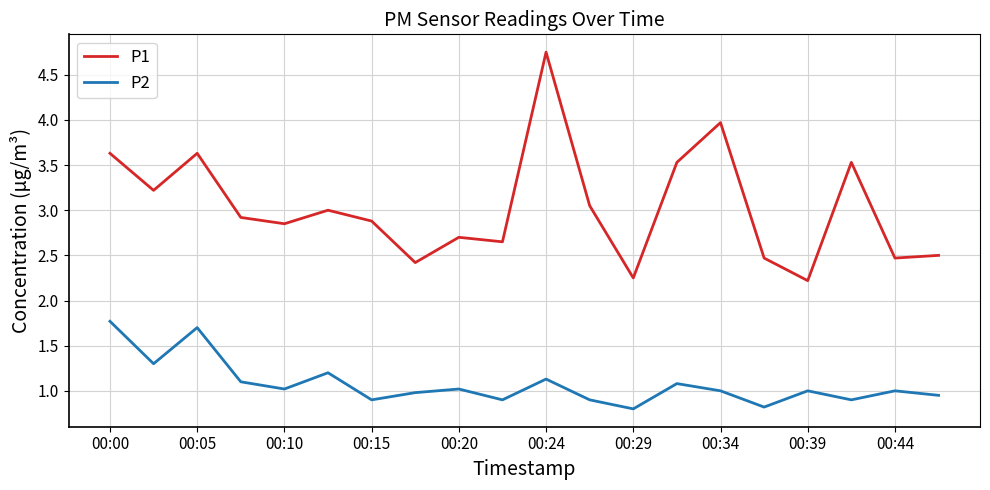

What are all the series names shown in the legend?

P1, P2